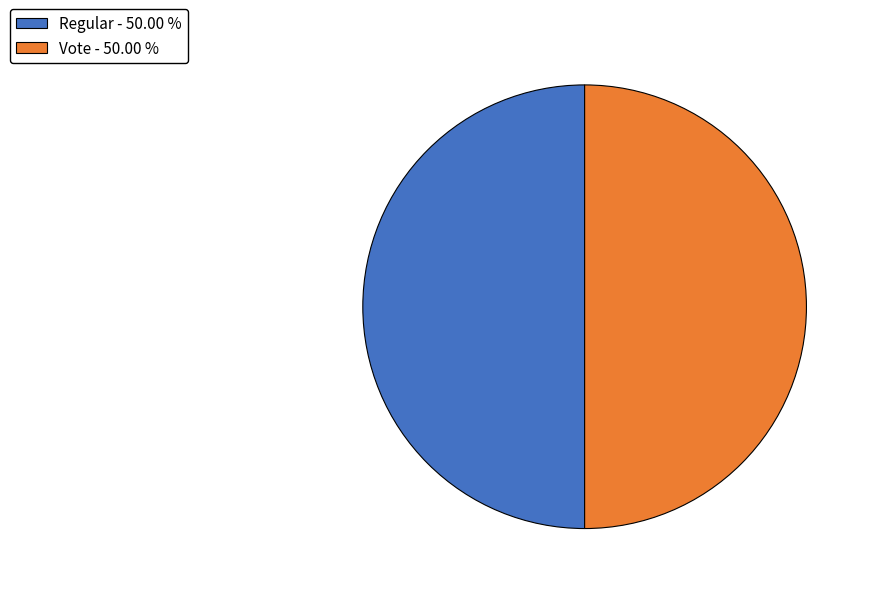

Approximately how many times larger is the value at Vote - 50.00 % compared to Regular - 50.00 %?

1.0